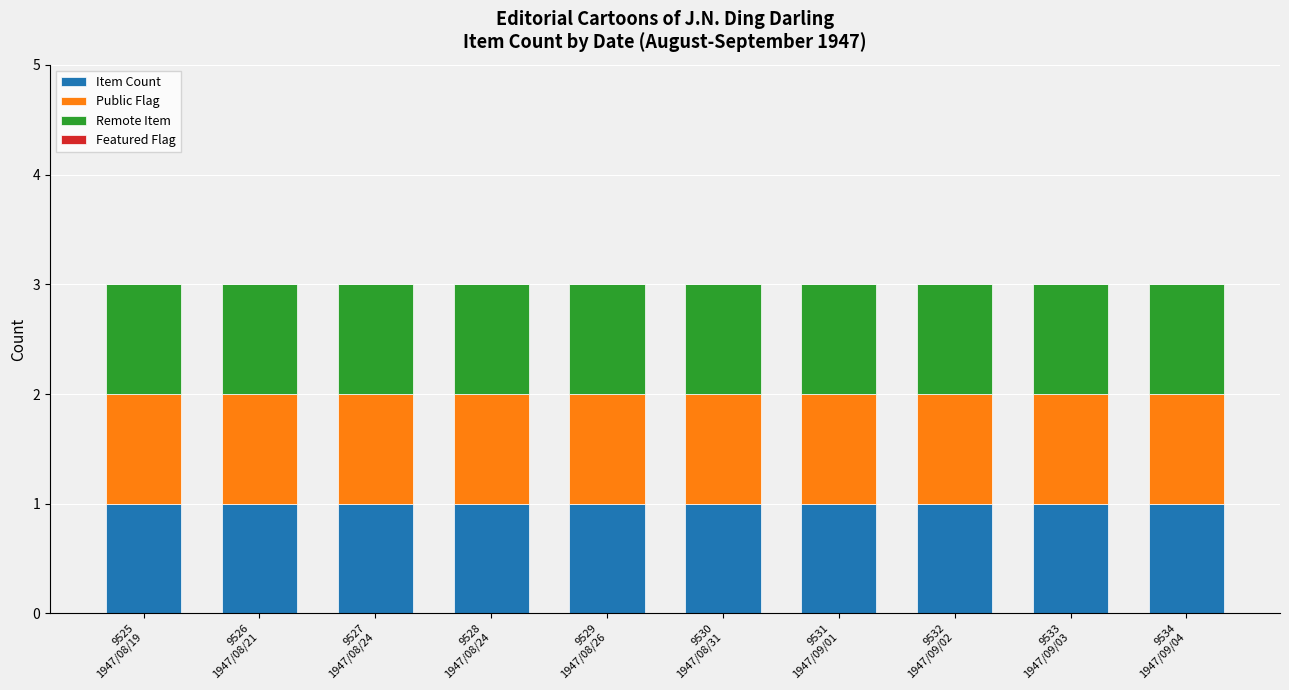

The value of Remote Item at 9534
1947/09/04 is 1. True or false?

True